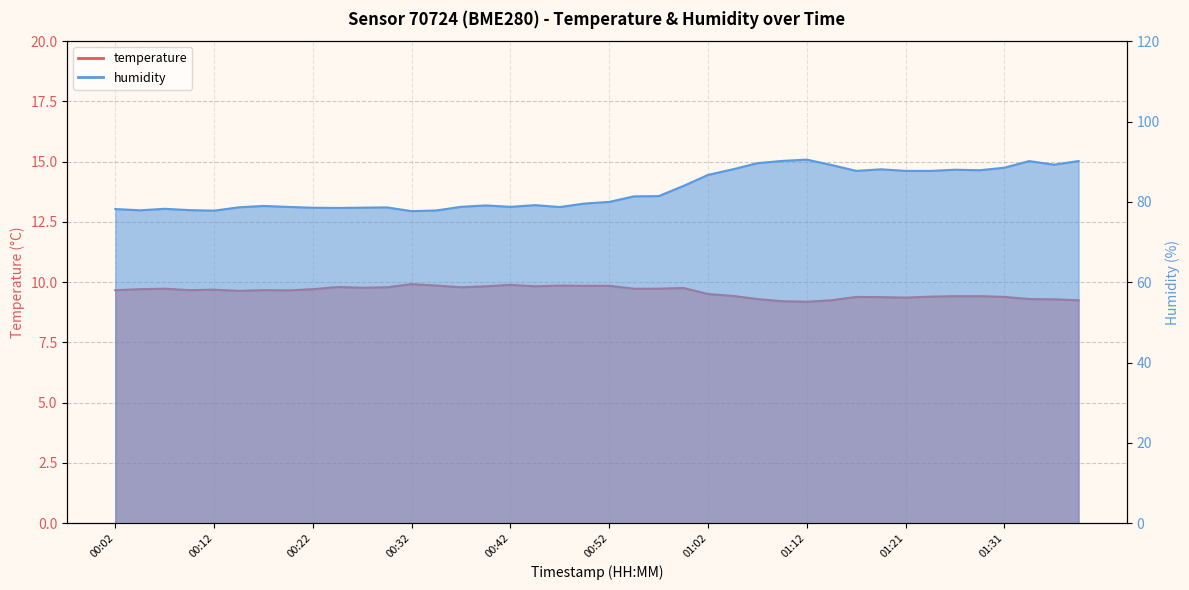

True or false: temperature and humidity intersect in this chart.

False